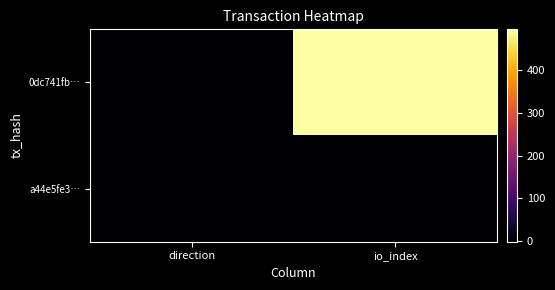

Reading left to right, transcribe all the data shown in this chart.

0dc741fb…: direction=-1	io_index=495
a44e5fe3…: direction=1	io_index=2